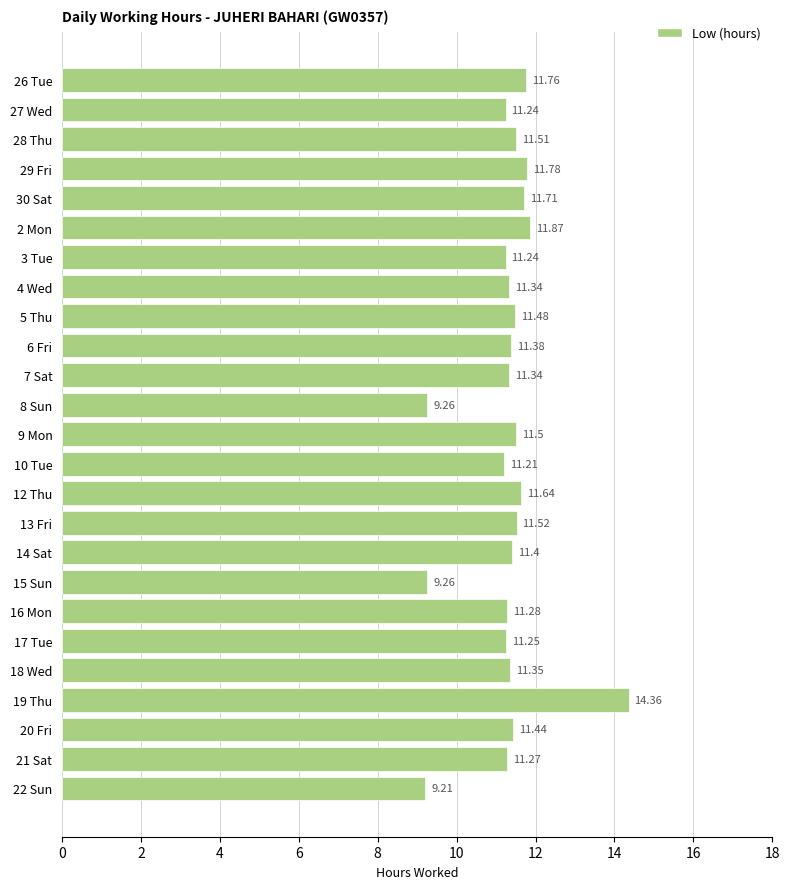

What is the sum of the values at 14 Sat and 8 Sun?

20.7